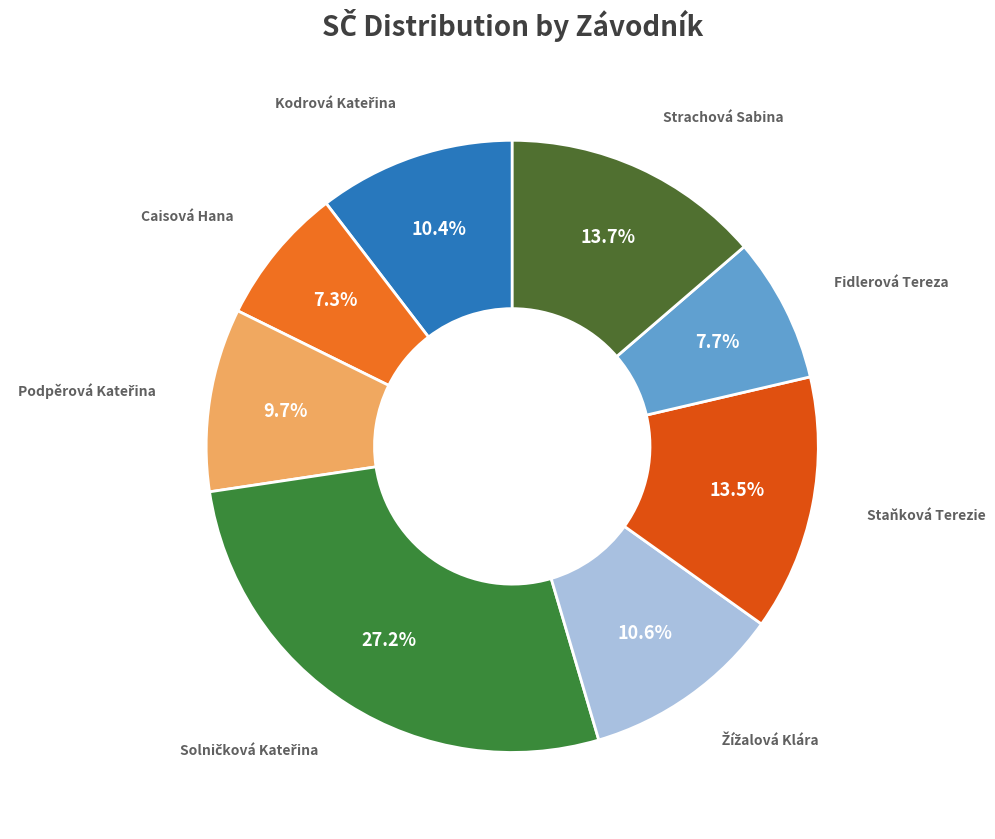

Is there any slice that represents more than half of the pie?

No